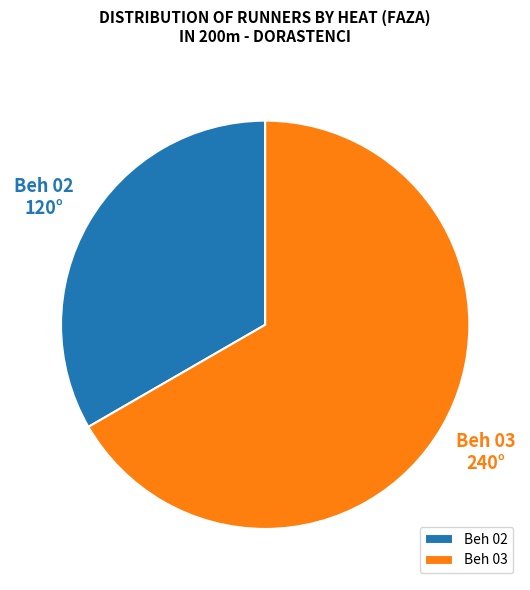

What is the ratio of the value at Beh 02 to the value at Beh 03?

0.5